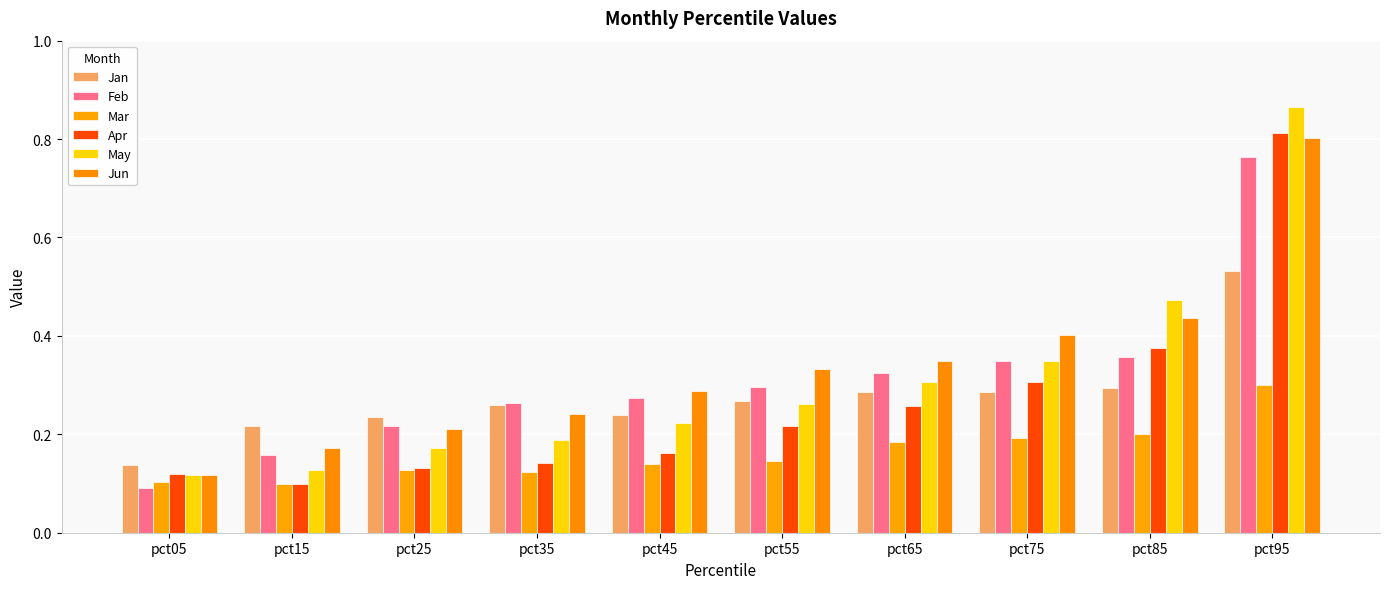

Which category has the highest value in the May series?

pct95